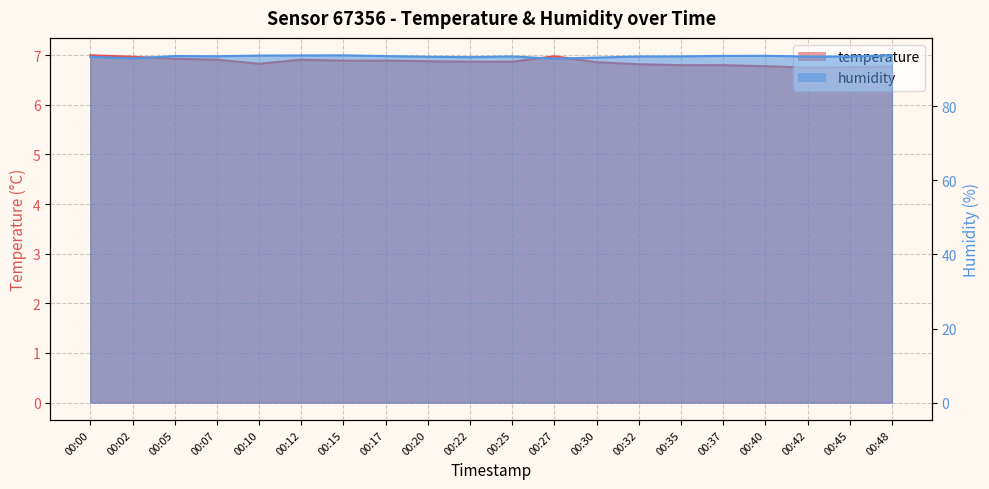

Reading left to right, what are all the values shown in this chart?

temperature: 7.0	7.0	6.9	6.9	6.8	6.9	6.9	6.9	6.9	6.9	6.9	7.0	6.9	6.8	6.8	6.8	6.8	6.8	6.8	6.8
humidity: 93.4	93.0	93.6	93.5	93.7	93.7	93.8	93.6	93.4	93.3	93.5	92.9	93.2	93.5	93.5	93.6	93.7	93.5	93.5	93.8